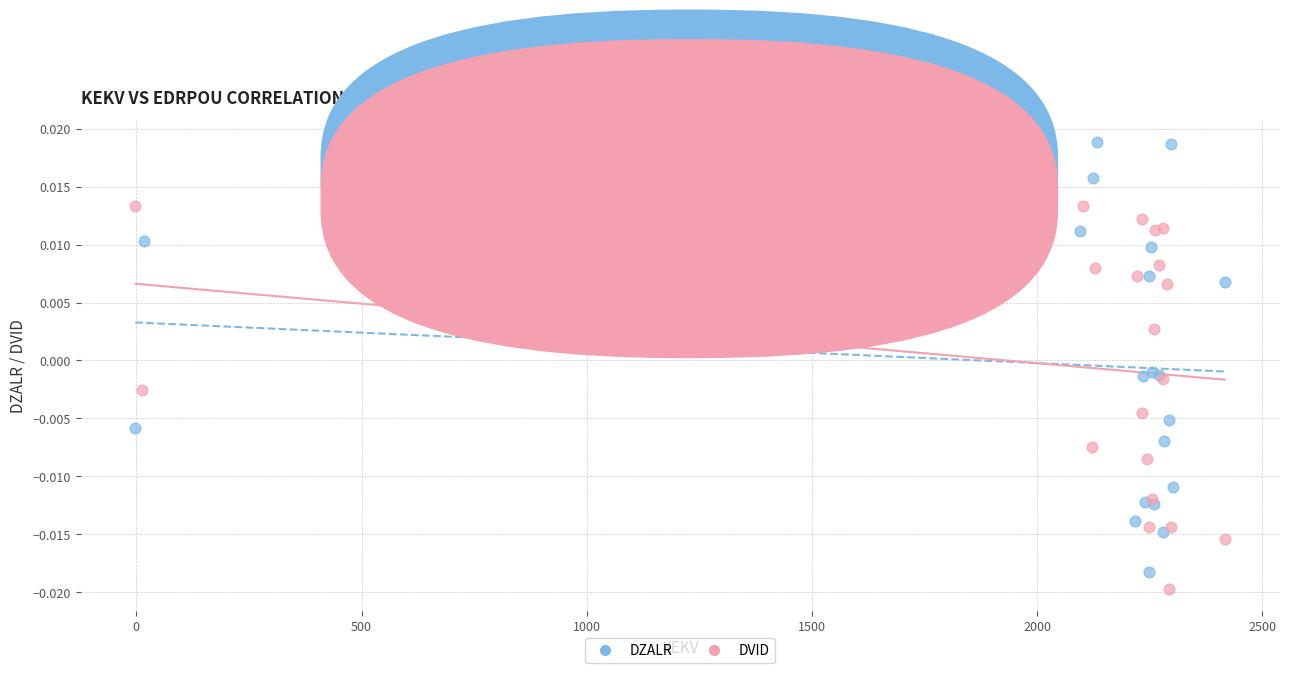

Which series has the widest spread of Y values?

DZALR